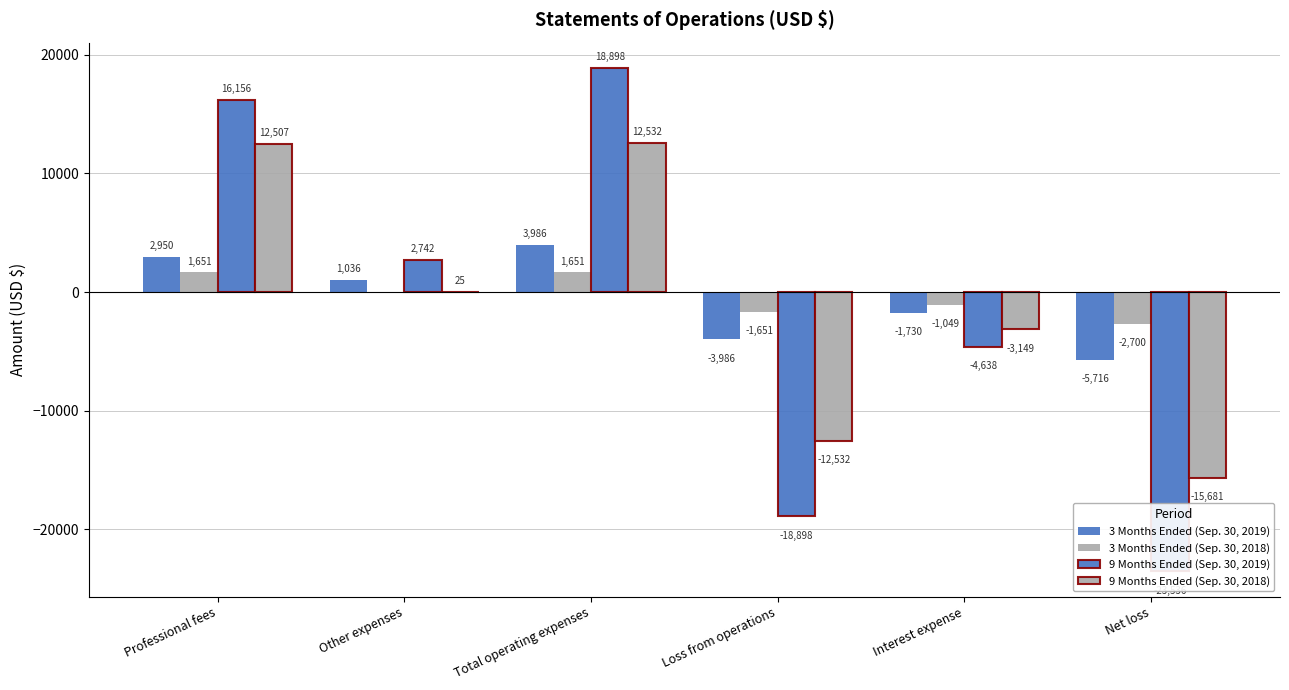

What value does the 9 Months Ended (Sep. 30, 2018) series have at Total operating expenses, to the nearest 10?

12530